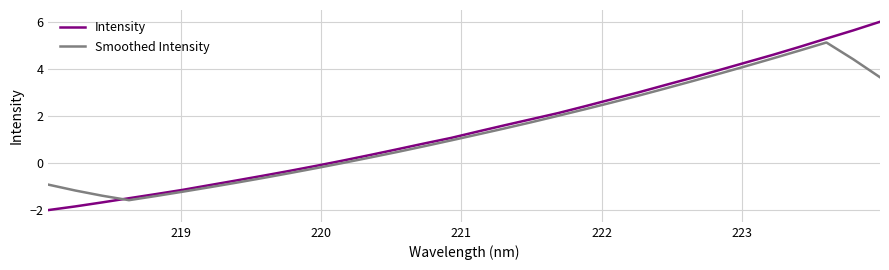

Rank the series by their maximum value, from highest to lowest.

Intensity, Smoothed Intensity